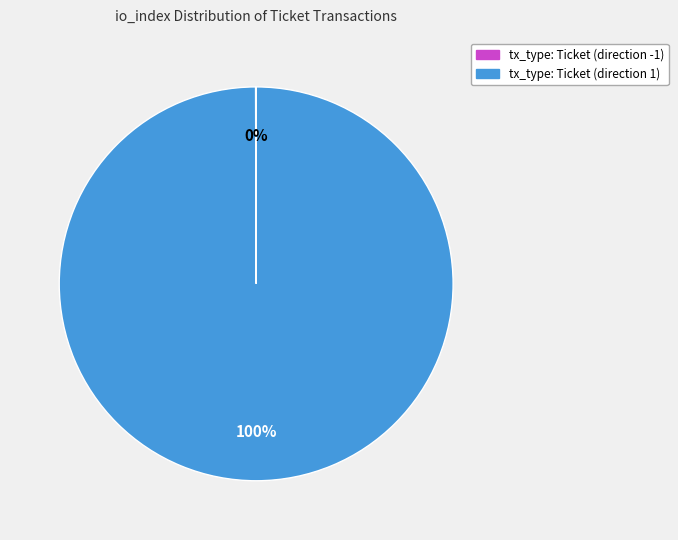

To the nearest percent, what is the difference between the largest and smallest slice percentages?

100%